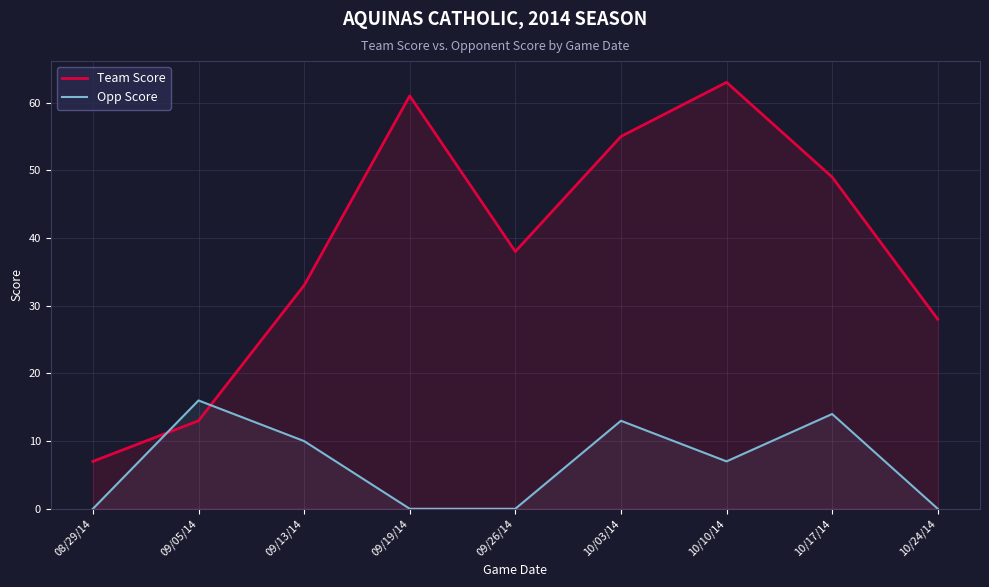

True or false: Opp Score and Team Score intersect in this chart.

True